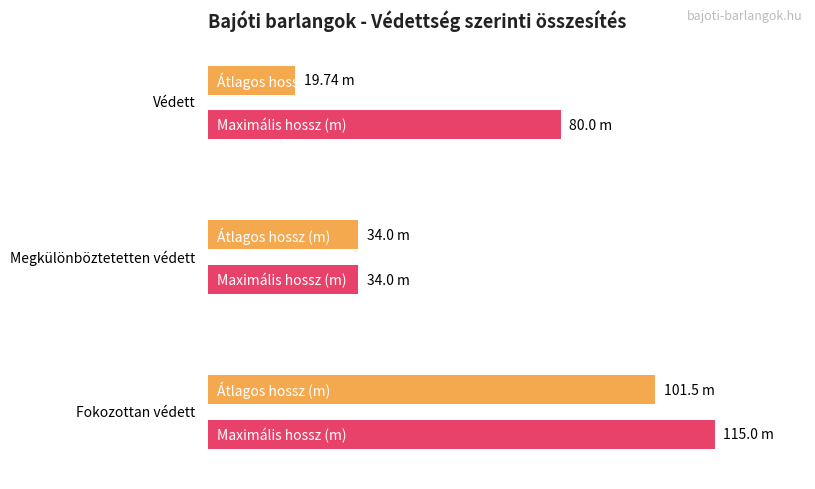

Where is Vert. kit. (m) nearest to the value 17?

védett